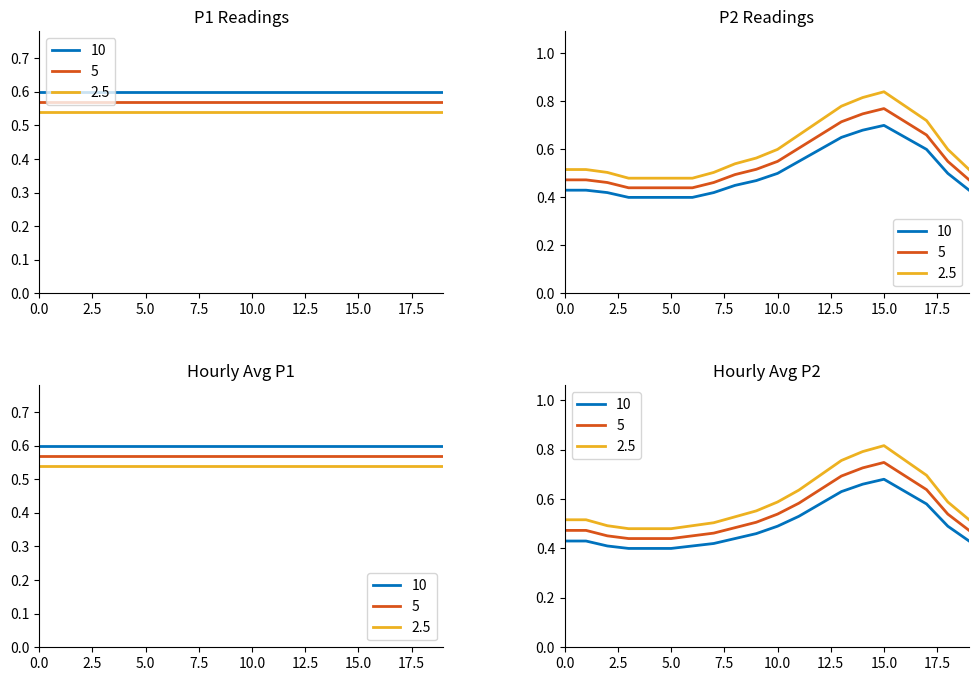

True or false: P2 has more than 0 points higher than both neighbors.

True